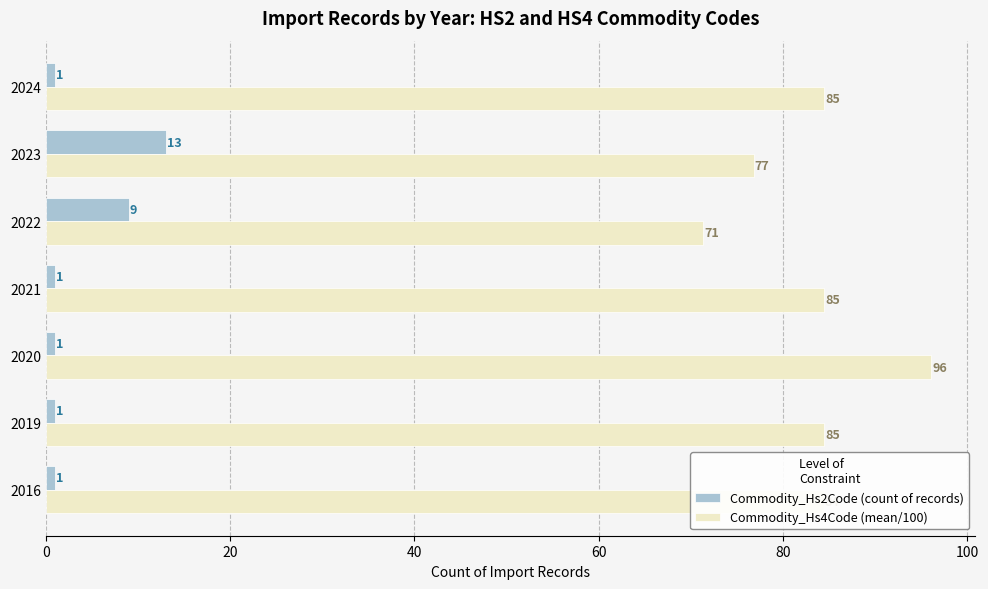

How many distinct data groups are displayed?

2